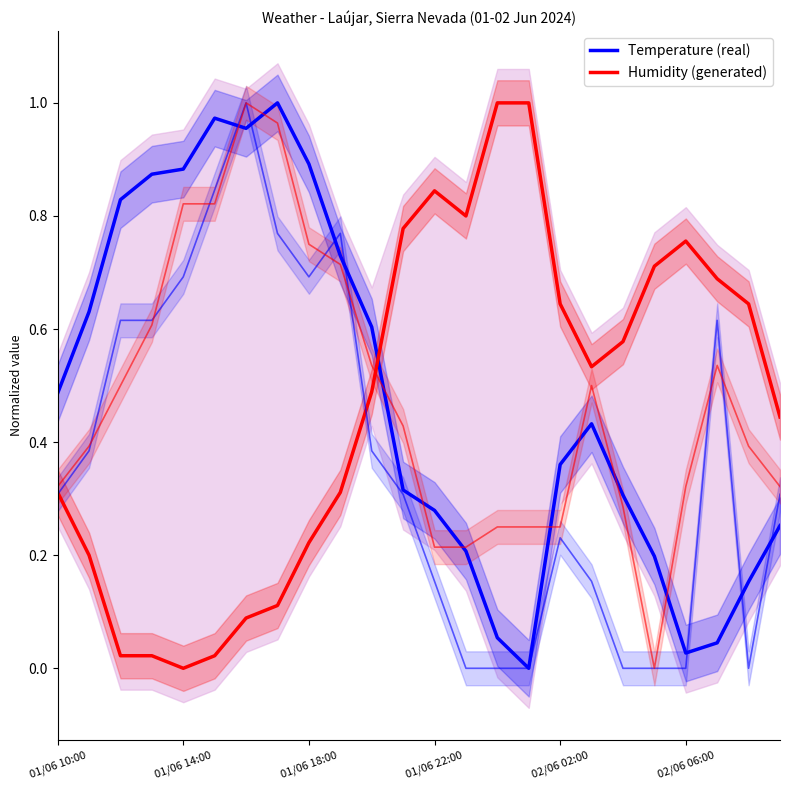

How many lines are shown in the chart?

2